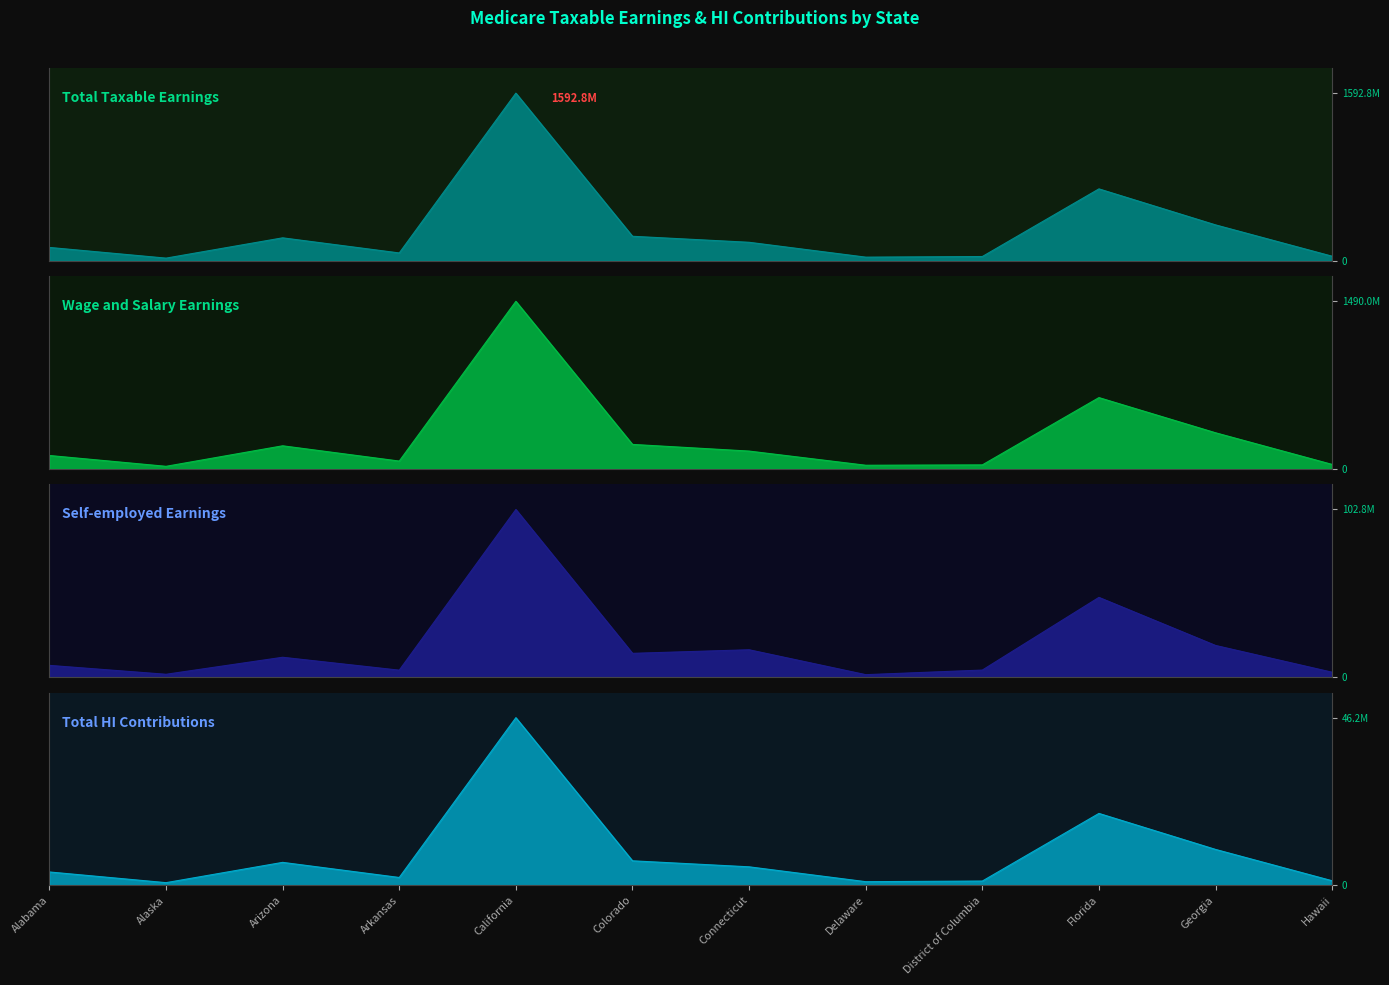

True or false: Total Taxable Earnings and Wage and Salary Earnings cross at least once.

False